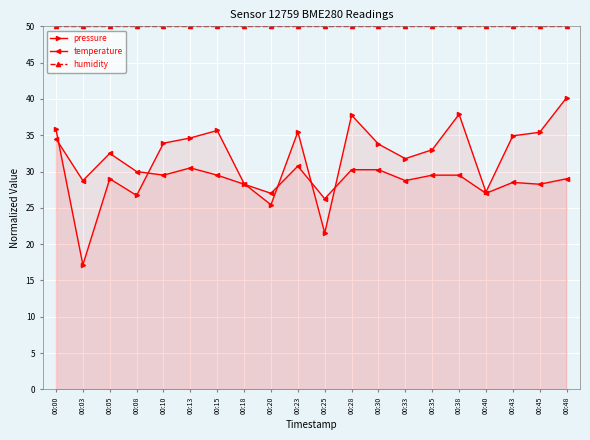

Between 00:45 and 00:38, which is larger?

00:38